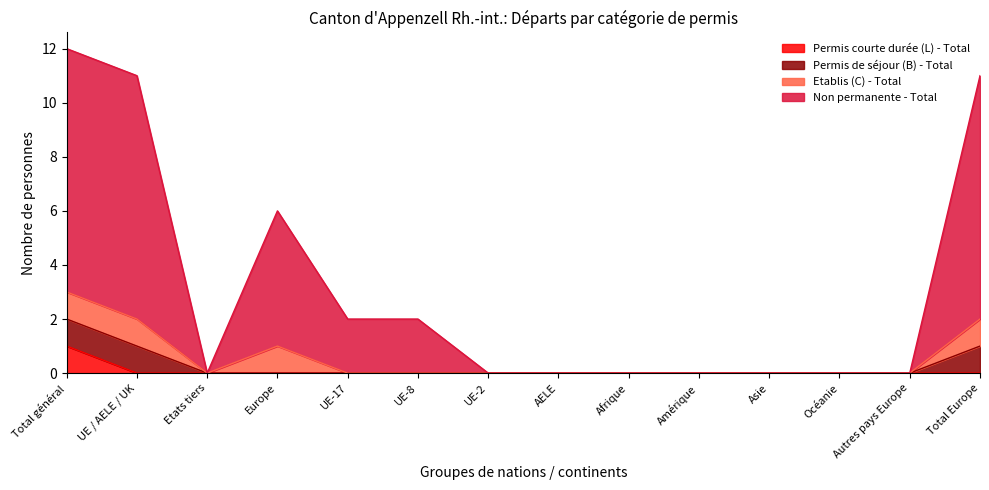

List the labels in order of Non permanente - Total value, largest first.

Total général, UE / AELE / UK, Total Europe, Europe, UE-17, UE-8, Etats tiers, UE-2, AELE, Afrique, Amérique, Asie, Océanie, Autres pays Europe